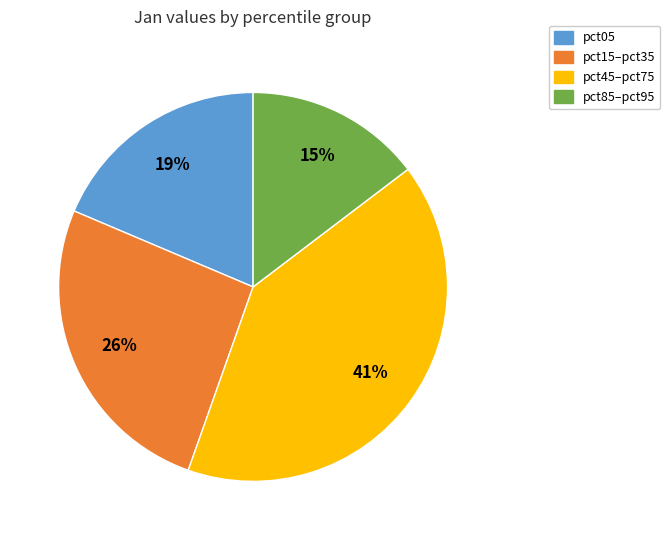

Is there any slice that represents more than half of the pie?

No